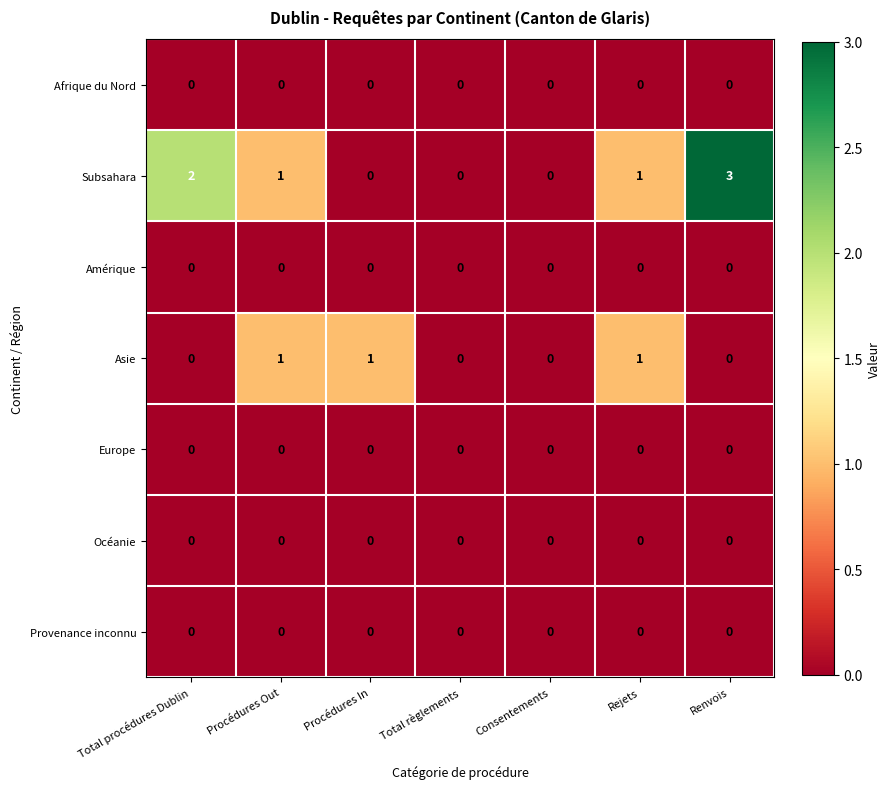

At which category is the sum across all series the highest?

Renvois